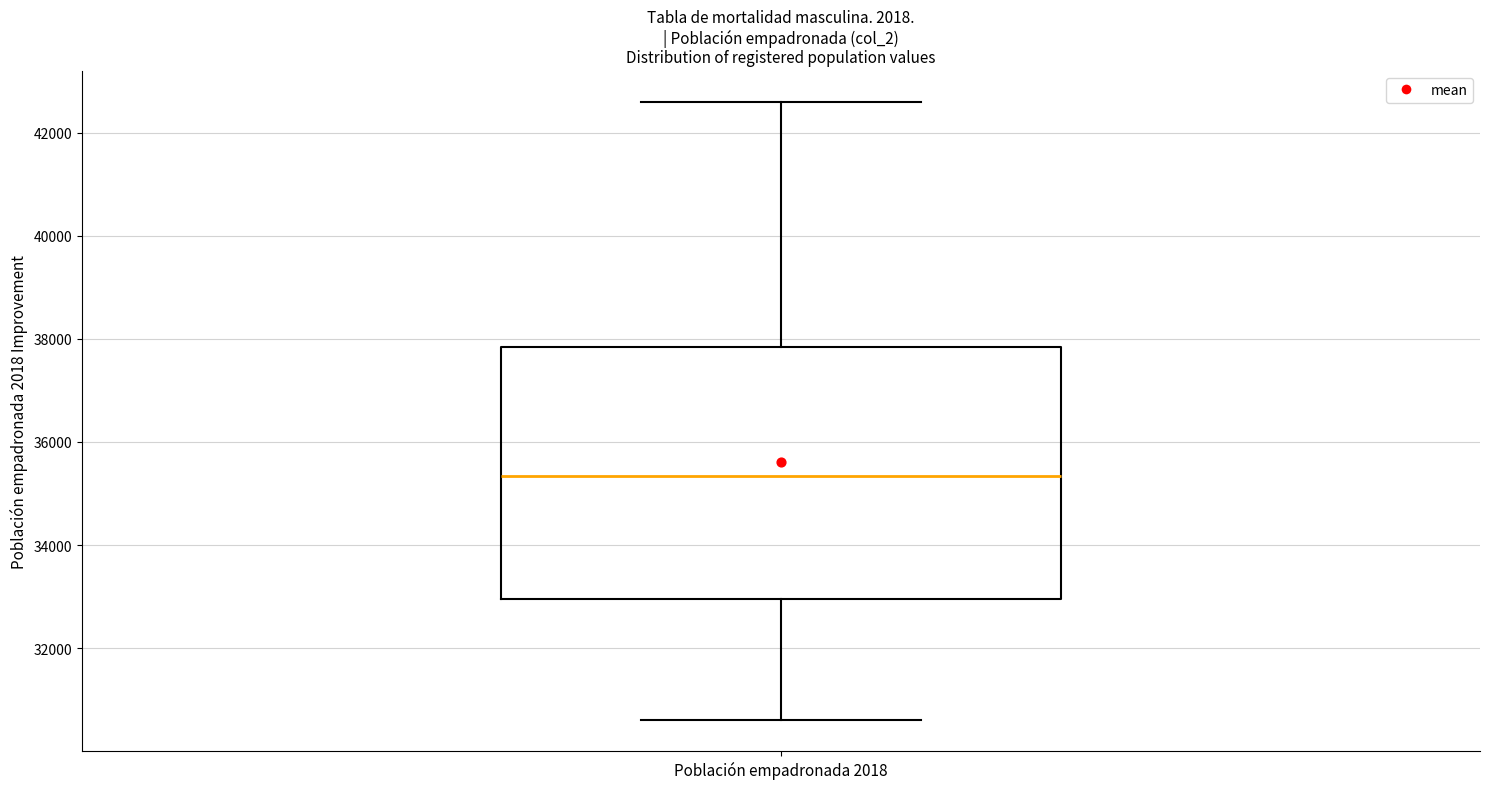

Where does the upper whisker of the box for Población empadronada 2018 end on the y-axis? The values are not printed on the chart, so give them approximately, as read against the axis.

42600